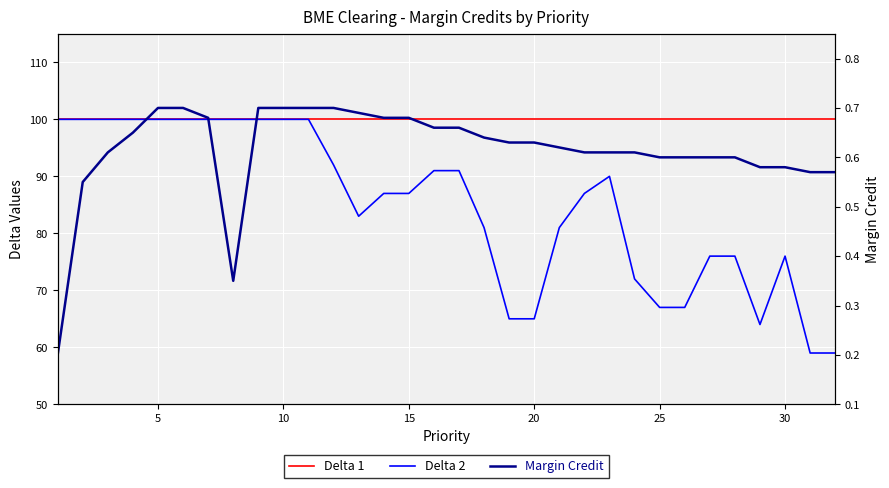

What is the minimum value shown in the chart?

0.2